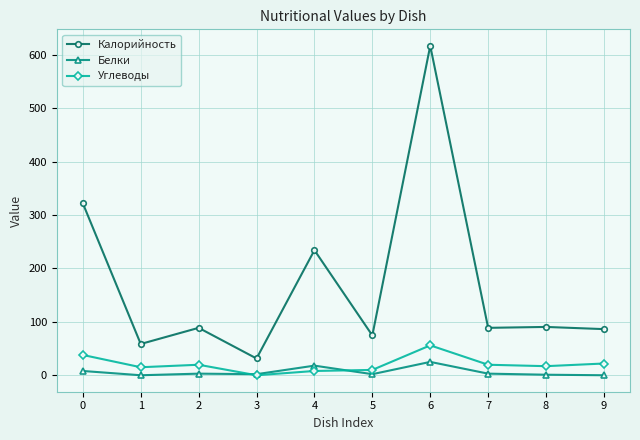

What is the minimum value for Калорийность?

31.4